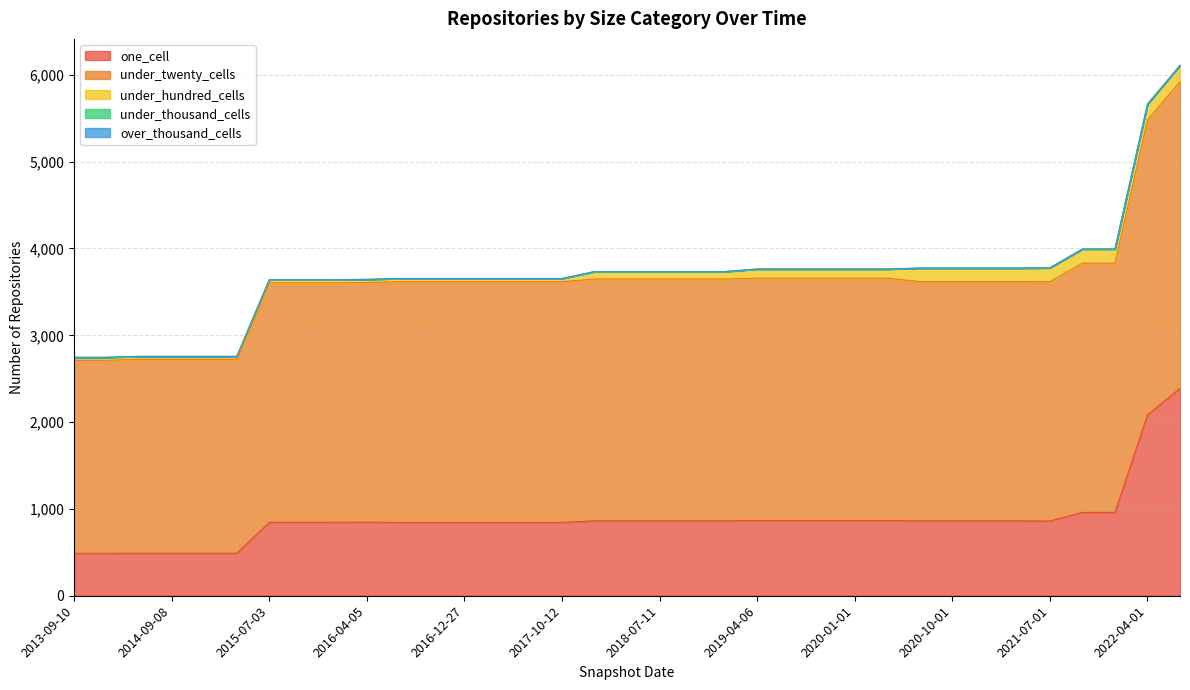

The under_thousand_cells series shows 0 at 2020-01-01. True or false?

True